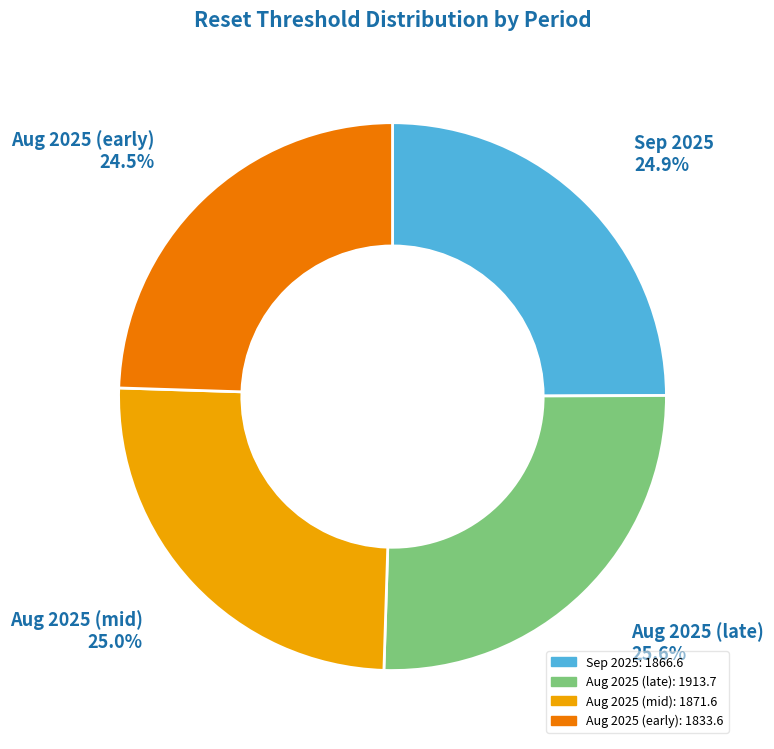

Is there a majority slice in this chart?

No